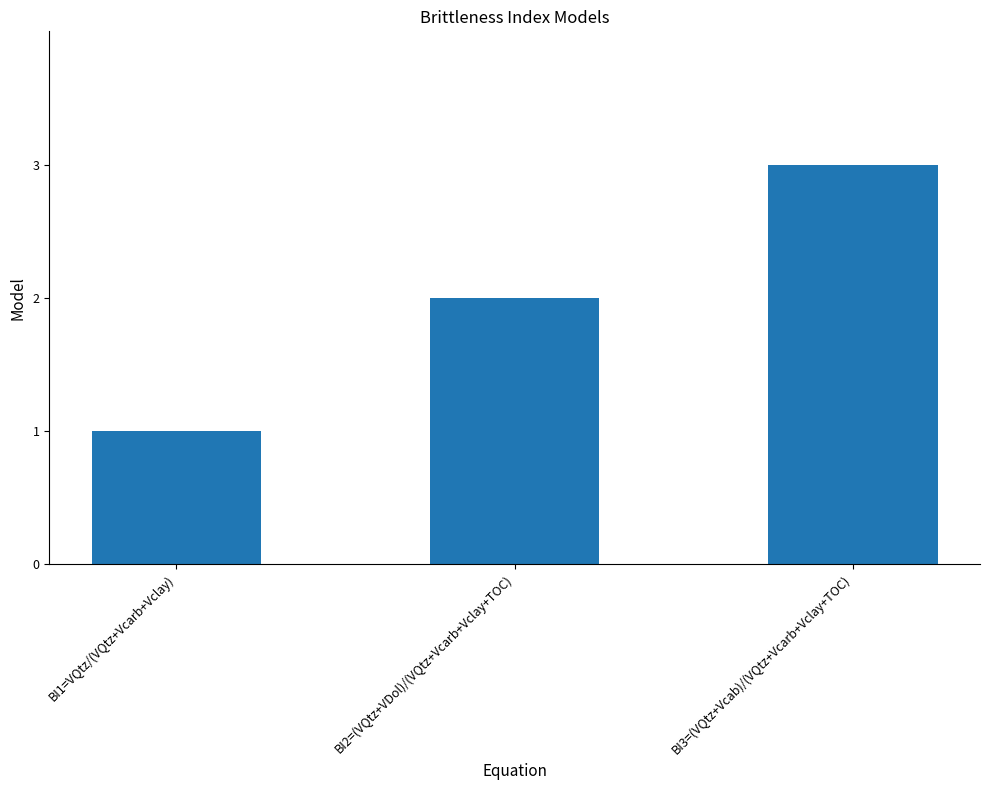

List the labels in order of value, smallest first.

BI1=VQtz/(VQtz+Vcarb+Vclay), BI2=(VQtz+VDol)/(VQtz+Vcarb+Vclay+TOC), BI3=(VQtz+Vcab)/(VQtz+Vcarb+Vclay+TOC)